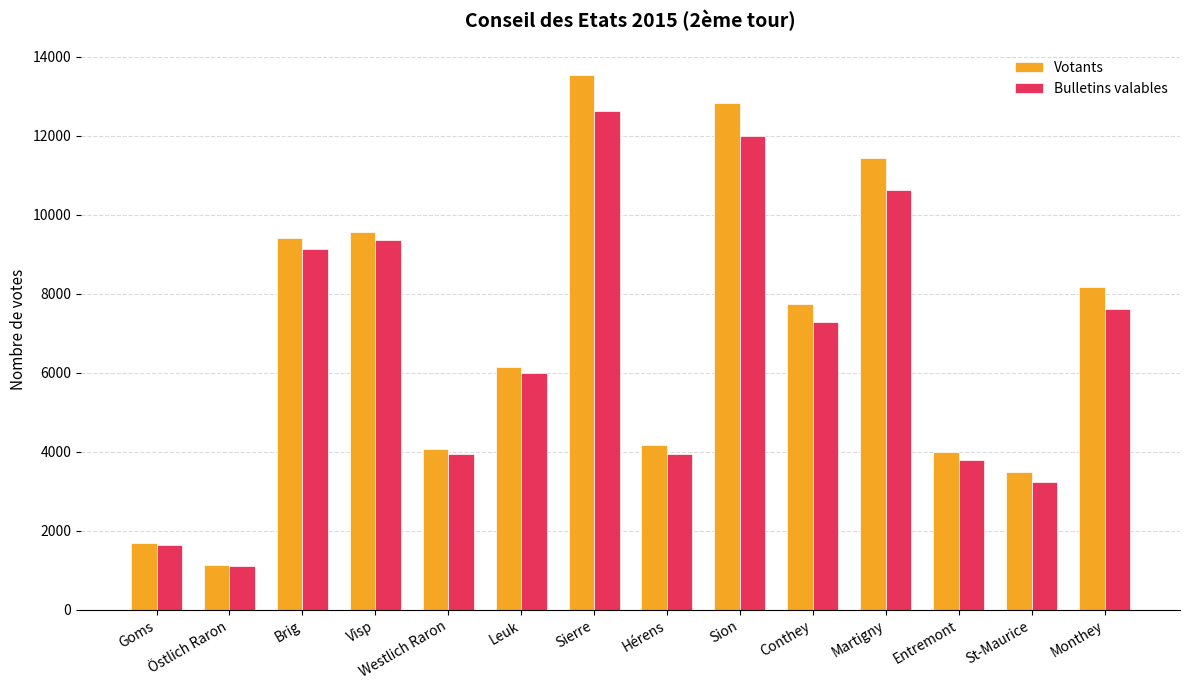

Which series changed the most between Visp and Leuk?

Votants